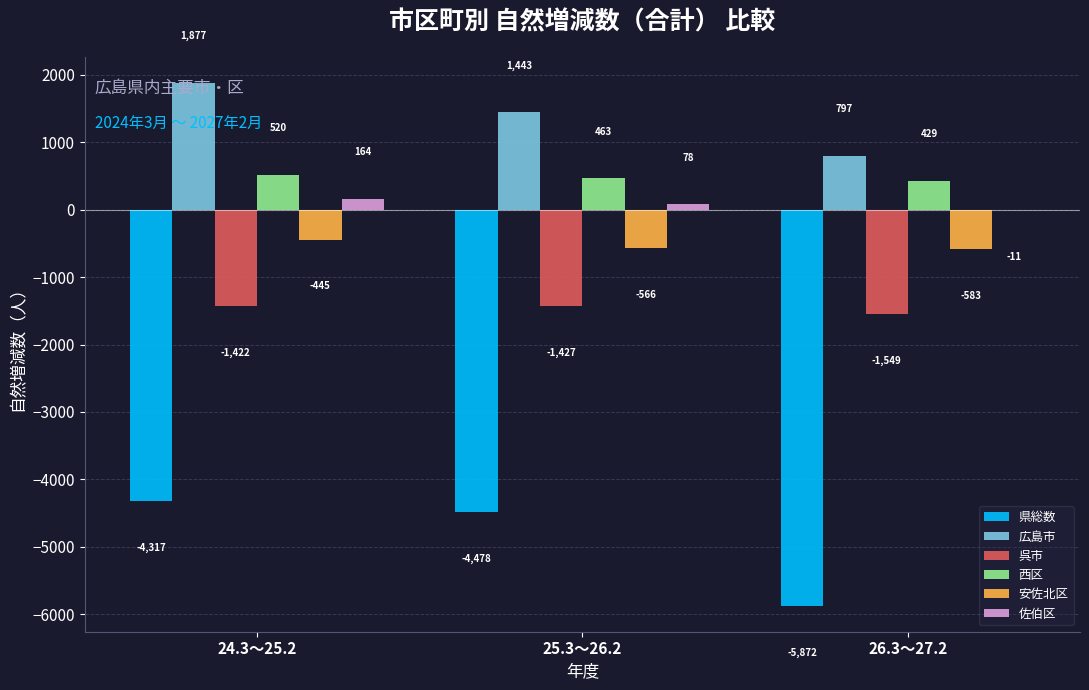

Which series has the largest range (max minus min)?

県総数